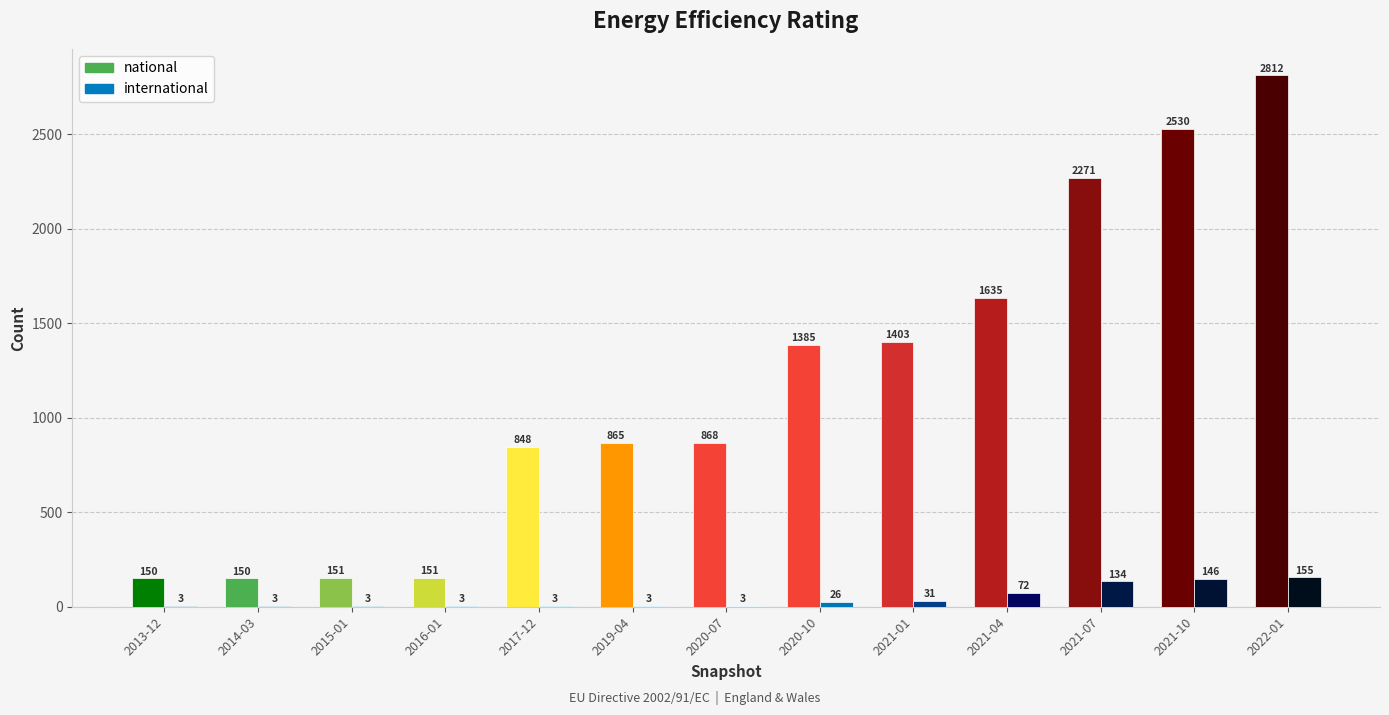

How many groups of bars are there?

13